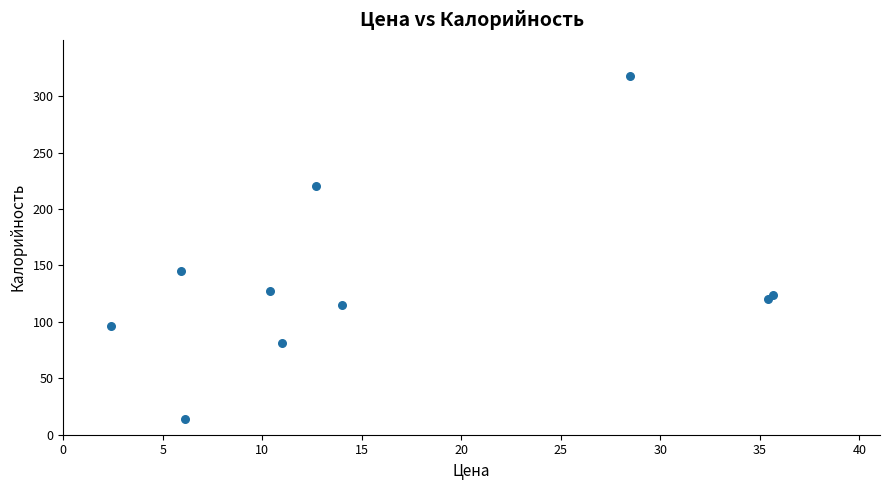

What Y value in the scatter plot is closest to 166?

145.0